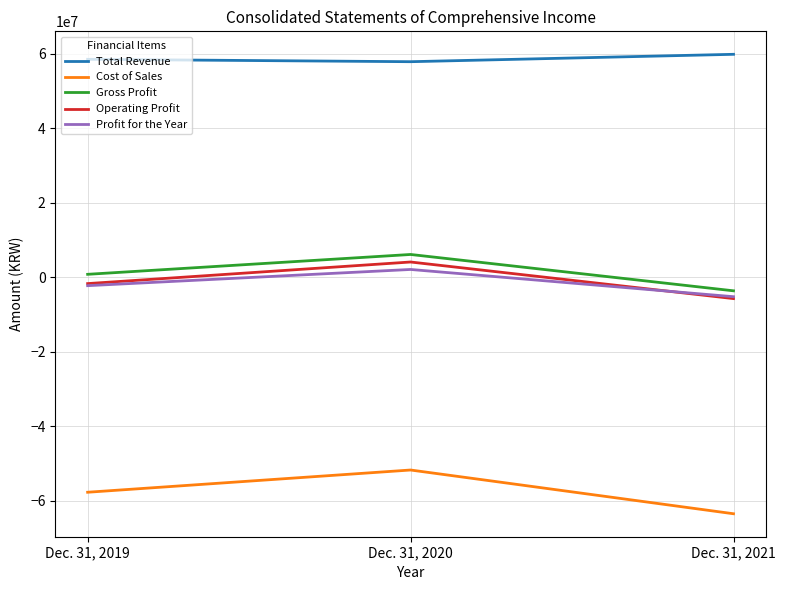

Is it true that Cost of Sales equals -57779835 at Dec. 31, 2019?

True